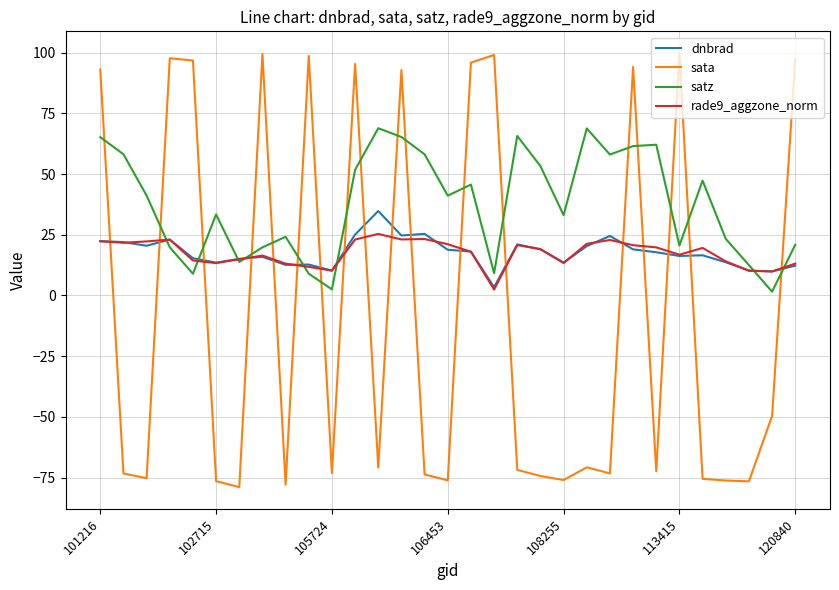

After their last crossing, which series has the higher values: sata or rade9_aggzone_norm?

sata